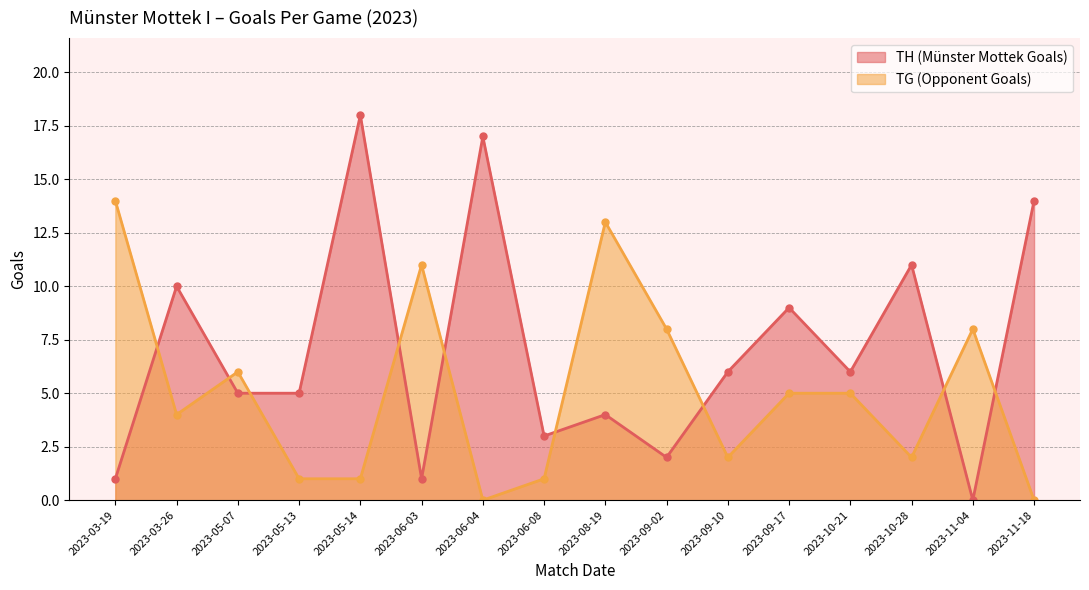

Where do TH (Münster Mottek Goals) and TG (Opponent Goals) first cross each other?

2023-03-19 and 2023-03-26